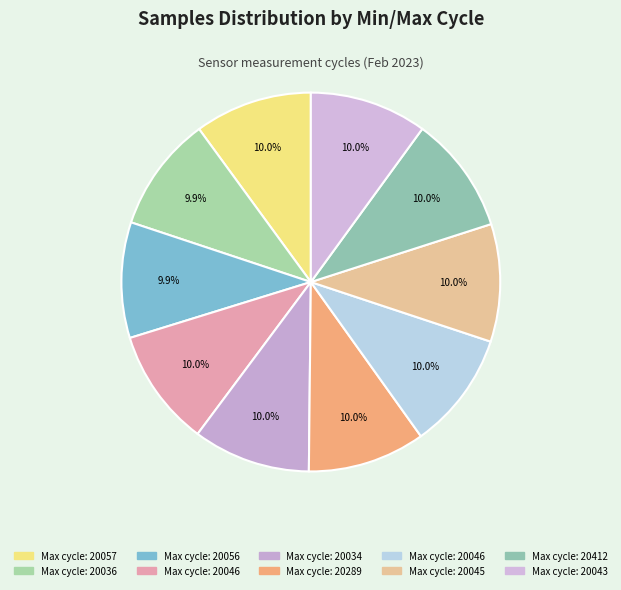

How many segments does this pie chart have?

10